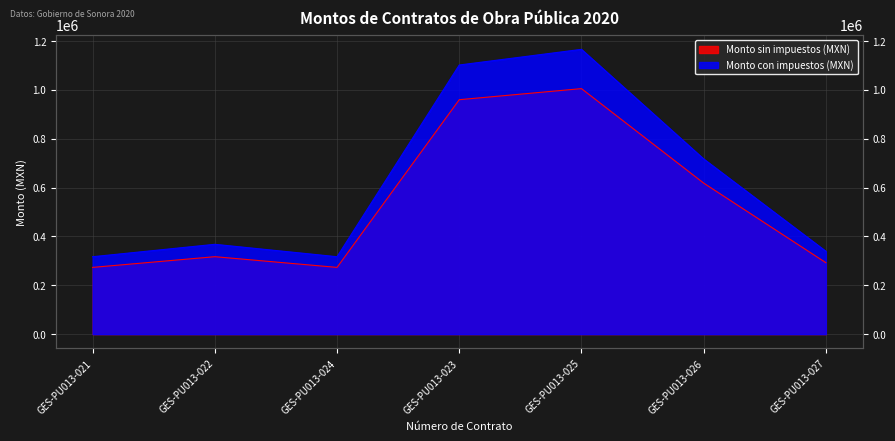

Reading right to left, extract all data points from this chart.

Monto sin impuestos (MXN): GES-PU013-027=292542.5	GES-PU013-026=618586.4	GES-PU013-025=1005586.8	GES-PU013-023=960239.7	GES-PU013-024=273334.4	GES-PU013-022=317155.7	GES-PU013-021=273334.4
Monto con impuestos (MXN): GES-PU013-027=339349.3	GES-PU013-026=717560.2	GES-PU013-025=1166480.6	GES-PU013-023=1102340.7	GES-PU013-024=317067.9	GES-PU013-022=367900.7	GES-PU013-021=317067.9